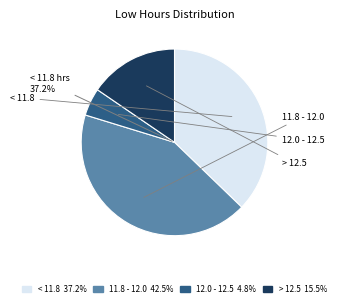

Does any single category account for the majority?

No